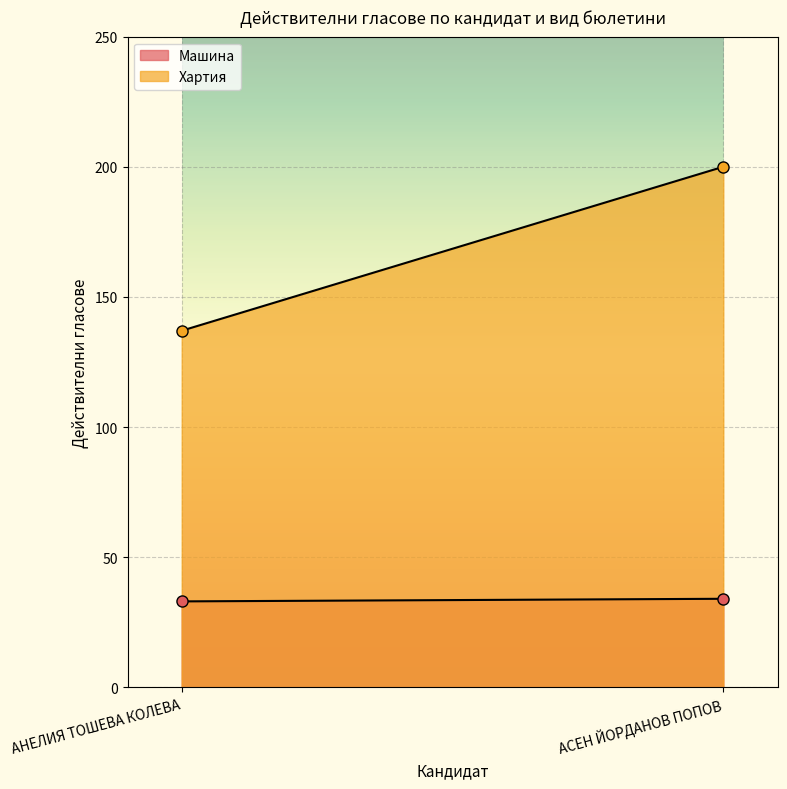

Rank the series by their maximum value, from highest to lowest.

Хартия, Машина